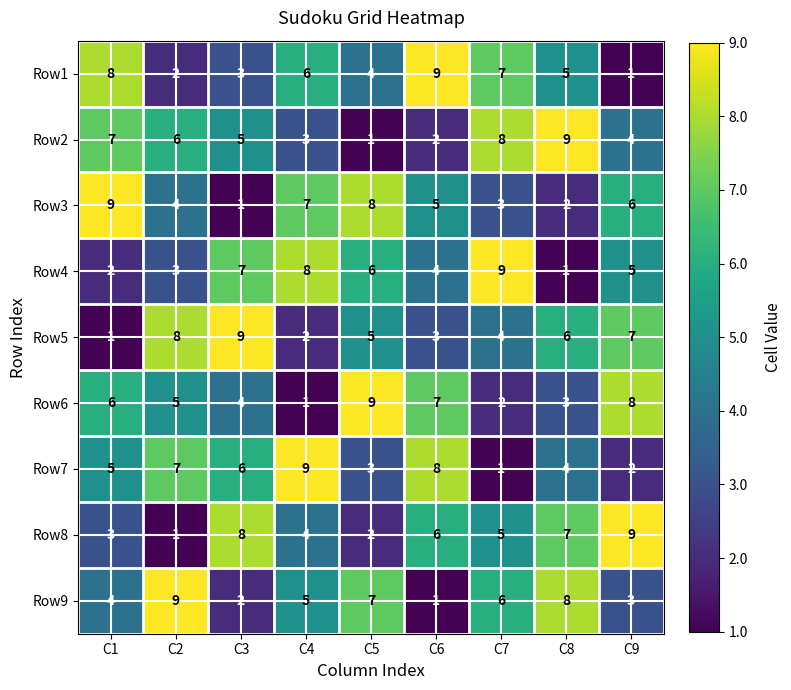

At which label does Row4 first exceed 5?

C3